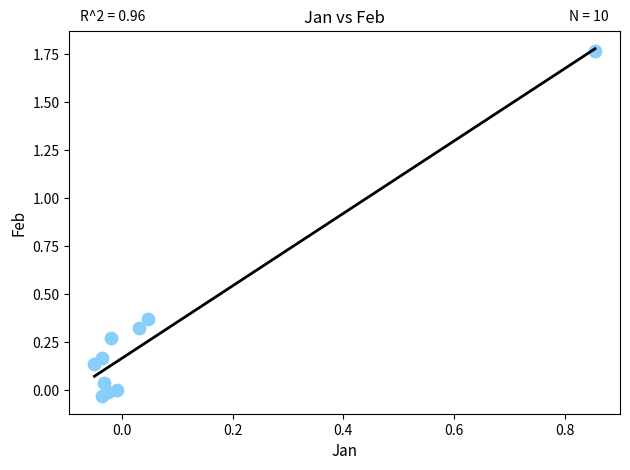

What is the range of X values (max minus min)?

0.9